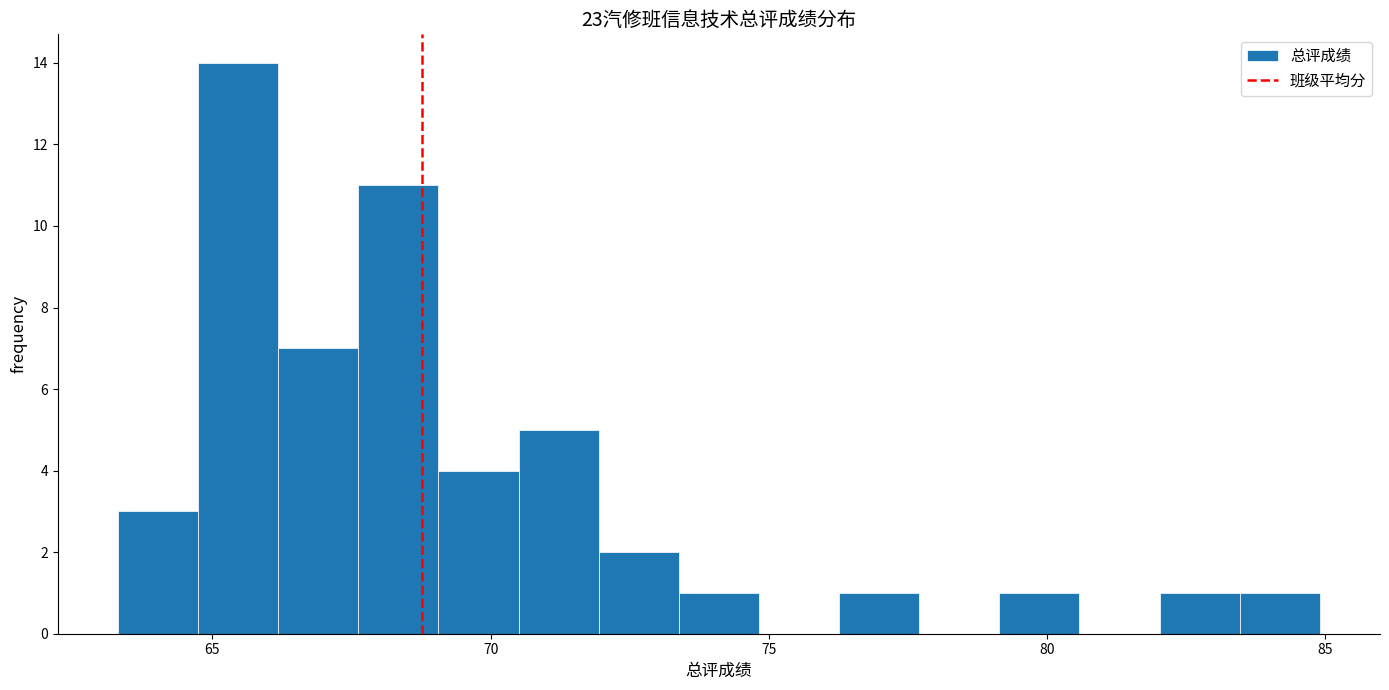

Around what value on the x-axis is the tallest bar? Give the approximate position of its centre, as read against the axis.

65.5